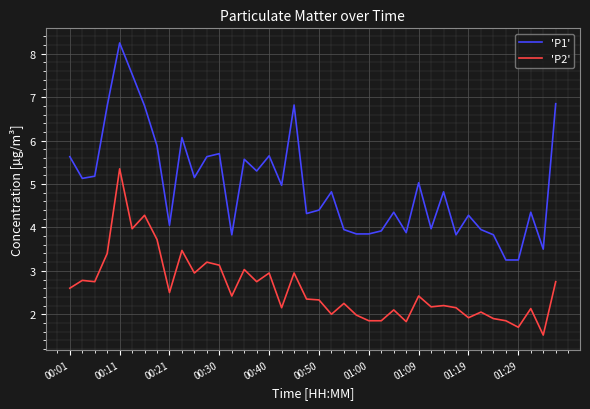

List the series in order of their peak value, lowest first.

'P2', 'P1'